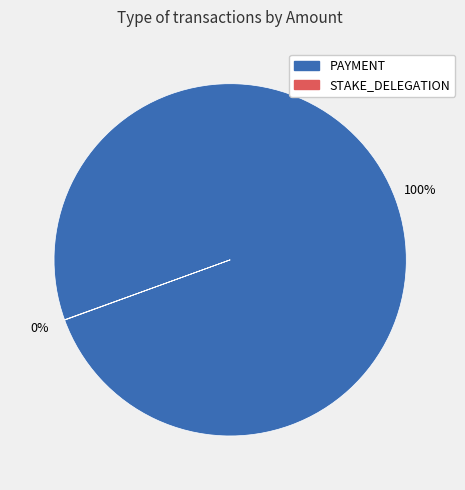

Is there any slice that represents more than half of the pie?

Yes